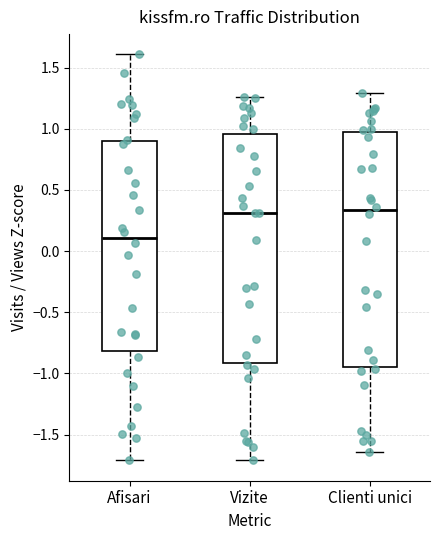

Reading left to right, read every box against the y-axis: the position of its median line, the range the box covers, and the ends of its whiskers. The values are not printed on the chart, so give them approximately, as read against the axis.

Afisari: median 0.10, box -0.80 to 0.90, whiskers -1.70 to 1.60
Vizite: median 0.30, box -0.90 to 0.95, whiskers -1.70 to 1.25
Clienti unici: median 0.35, box -0.95 to 0.95, whiskers -1.65 to 1.30